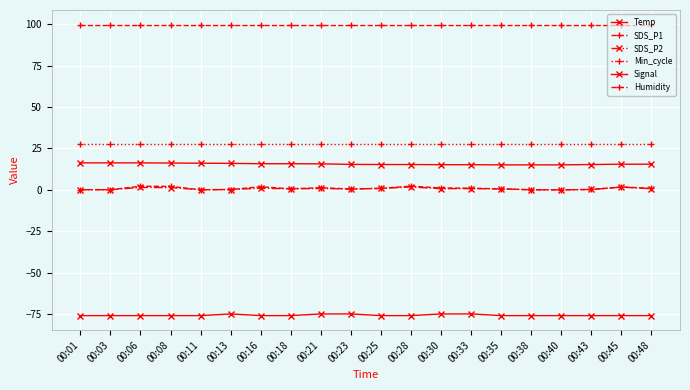

In SDS_P2, how many points are lower than both neighbors (excluding endpoints)?

5